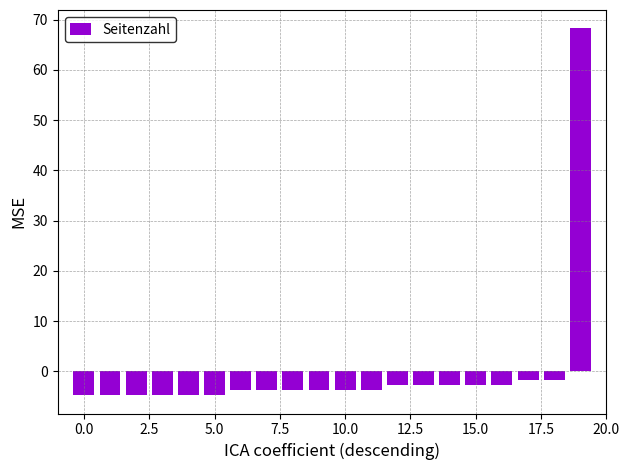

What is the difference between the maximum and minimum values?

73.0